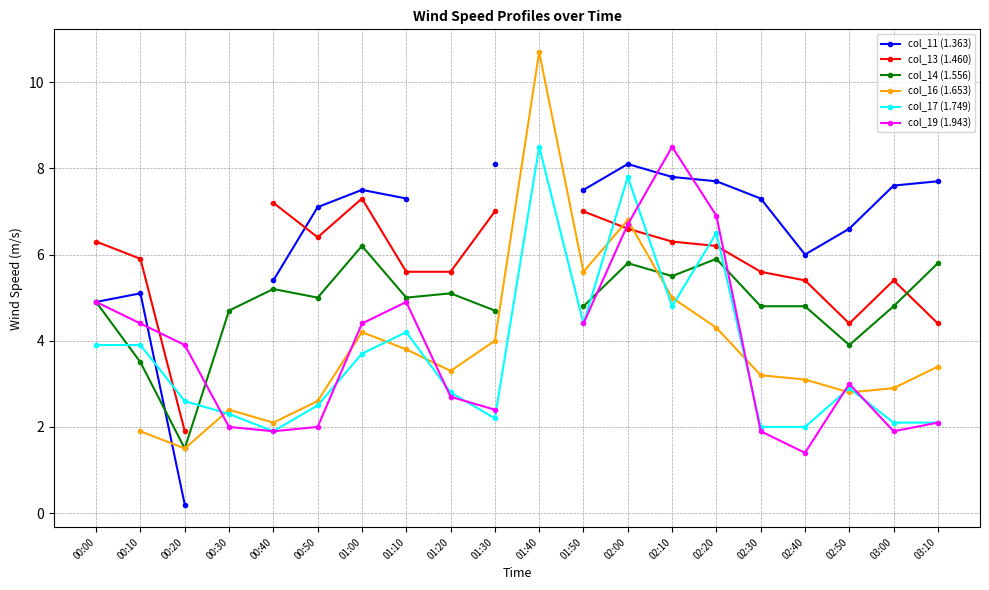

At which label does col_14 (1.556) first exceed 5?

00:40